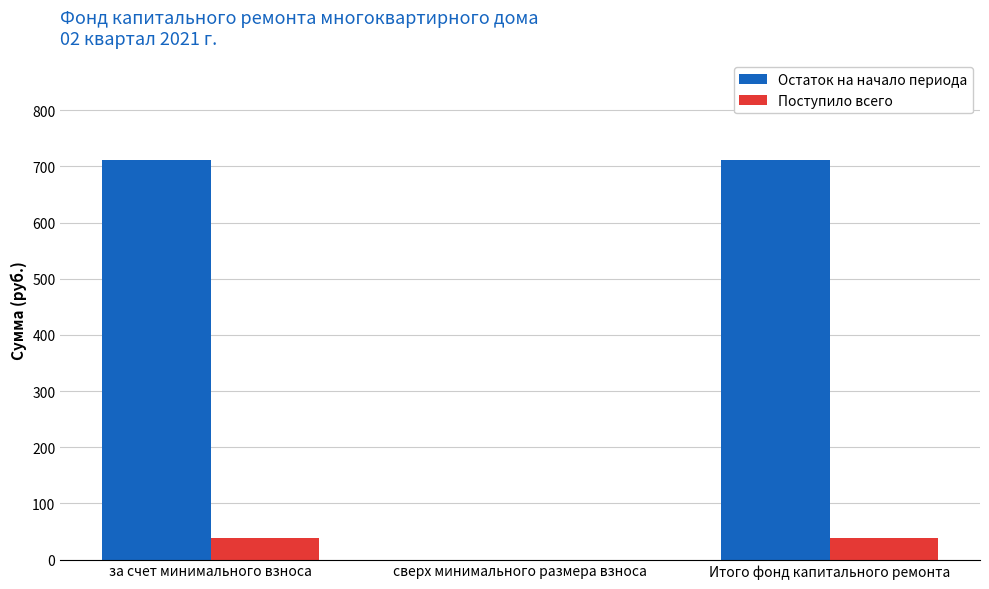

True or false: Поступило всего has a value of 39.1 at за счет минимального взноса.

True